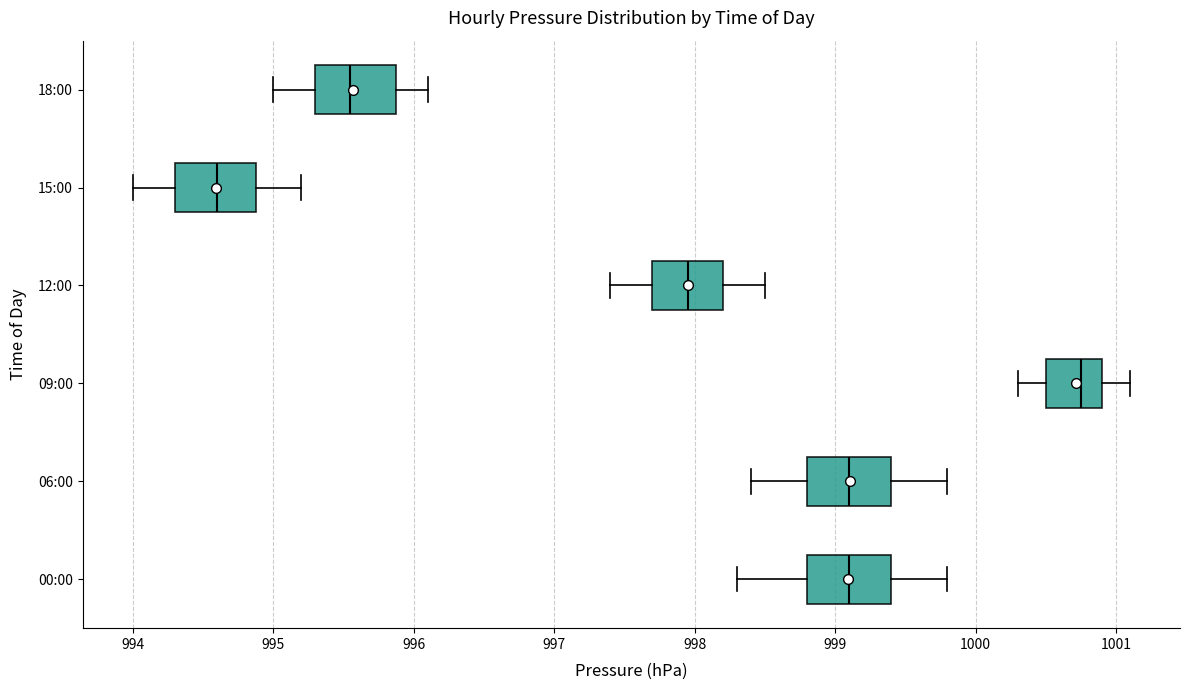

Where does the left whisker of the box for 09:00 end on the x-axis? The values are not printed on the chart, so give them approximately, as read against the axis.

1000.3